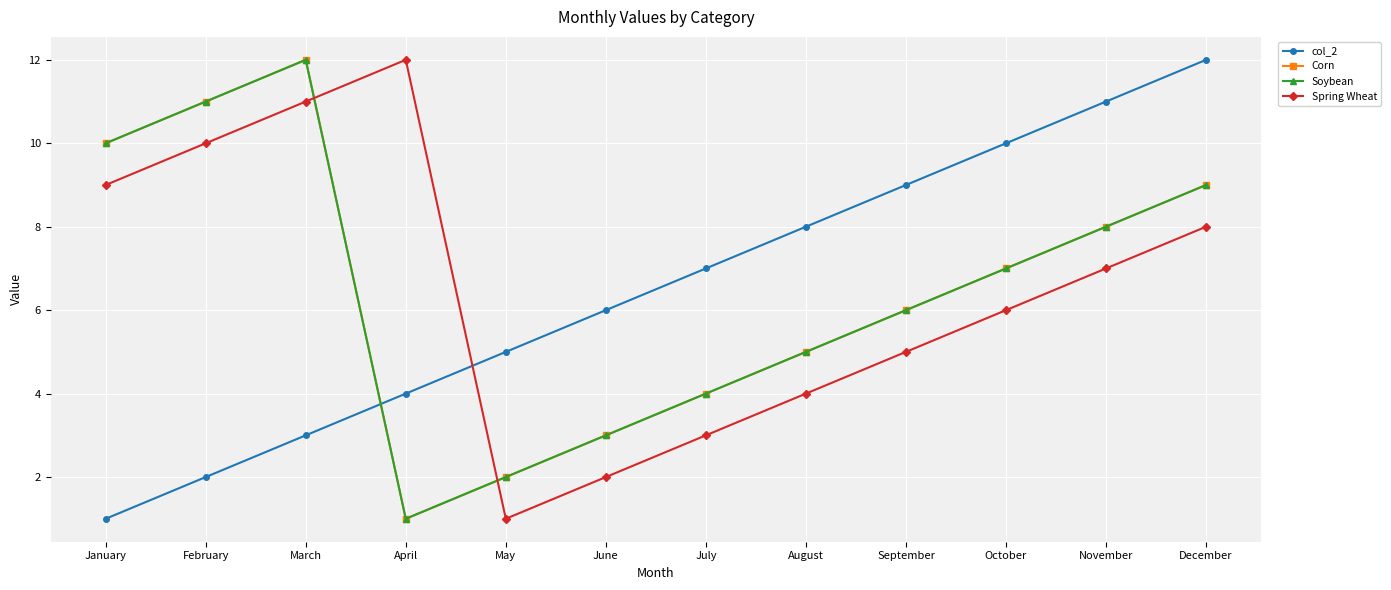

Does the chart have visible grid lines?

Yes